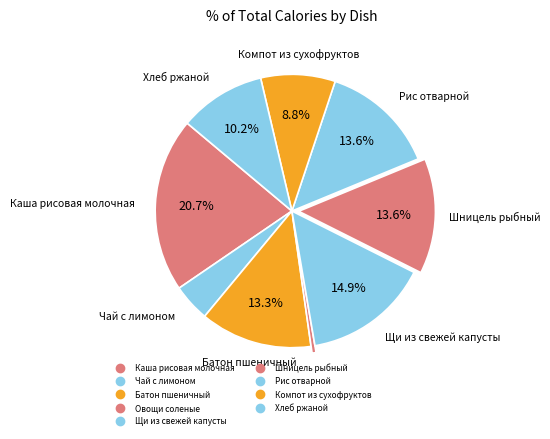

Count the number of slices in the pie.

9